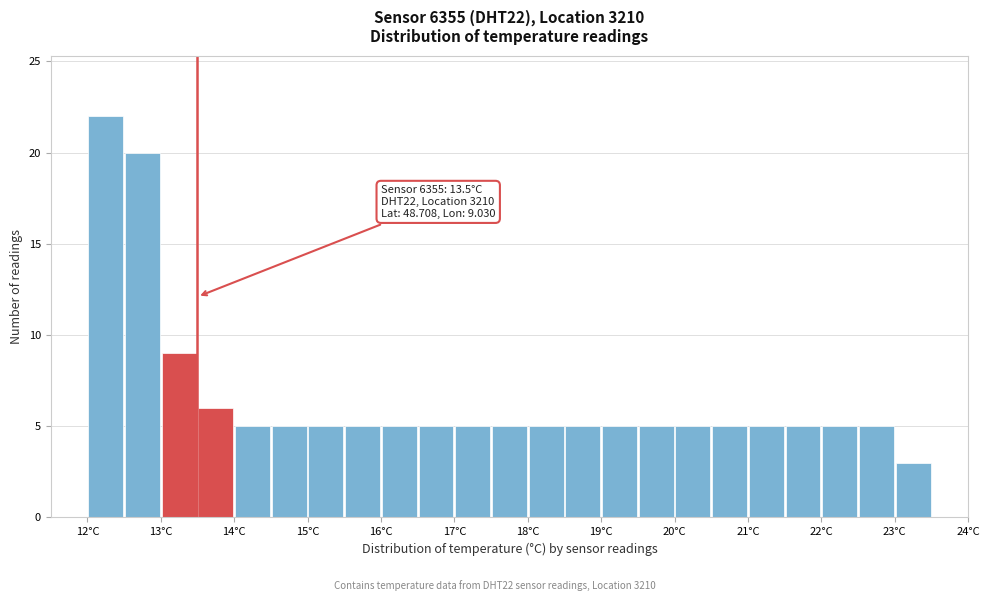

Which range on the x-axis has the tallest bar?

12.0 to 12.5